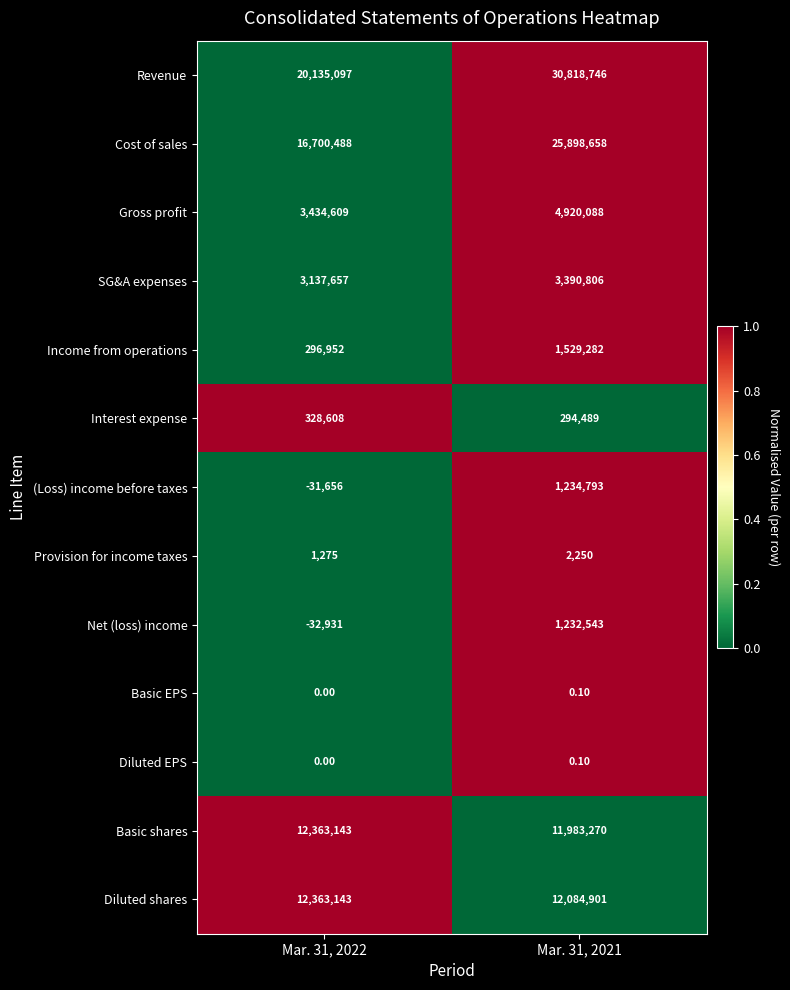

What is the spread (max minus min) of values at Mar. 31, 2021?

30818745.9